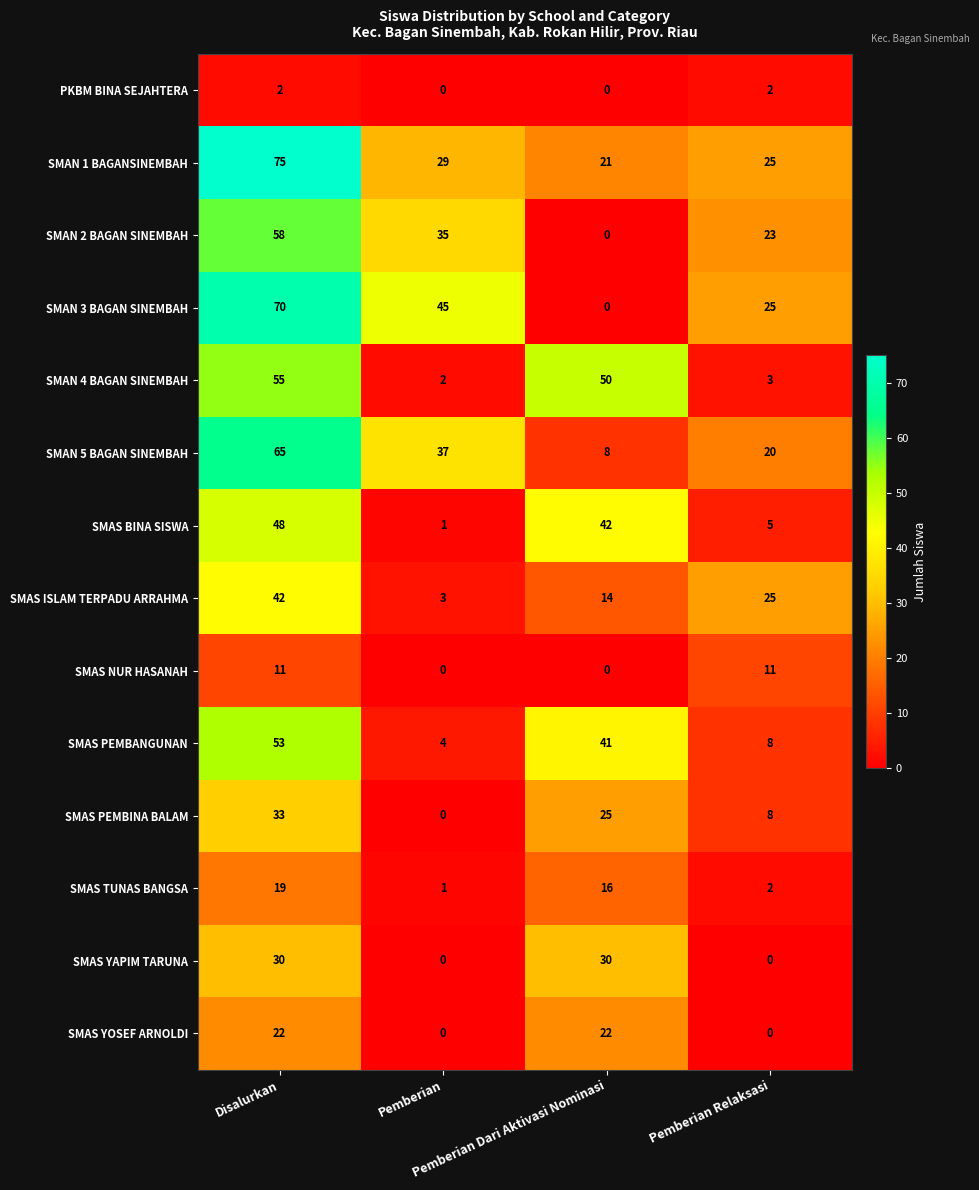

How many SMAS NUR HASANAH values are between 0 and 11?

4